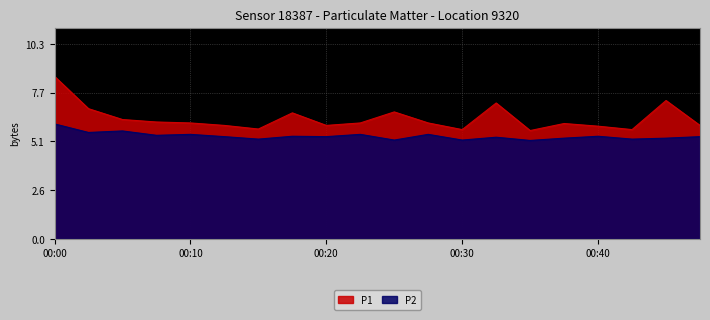

Reading left to right, transcribe all the data shown in this chart.

P1: 00:00=8.6	00:03=6.8	00:05=6.3	00:08=6.2	00:10=6.1	00:13=6.0	00:15=5.8	00:18=6.6	00:20=6.0	00:23=6.1	00:26=6.7	00:28=6.1	00:30=5.8	00:33=7.2	00:35=5.7	00:38=6.1	00:40=5.9	00:43=5.8	00:46=7.3	00:48=6.0
P2: 00:00=6.0	00:03=5.6	00:05=5.7	00:08=5.5	00:10=5.5	00:13=5.4	00:15=5.2	00:18=5.4	00:20=5.4	00:23=5.5	00:26=5.2	00:28=5.5	00:30=5.2	00:33=5.3	00:35=5.2	00:38=5.3	00:40=5.4	00:43=5.2	00:46=5.3	00:48=5.4